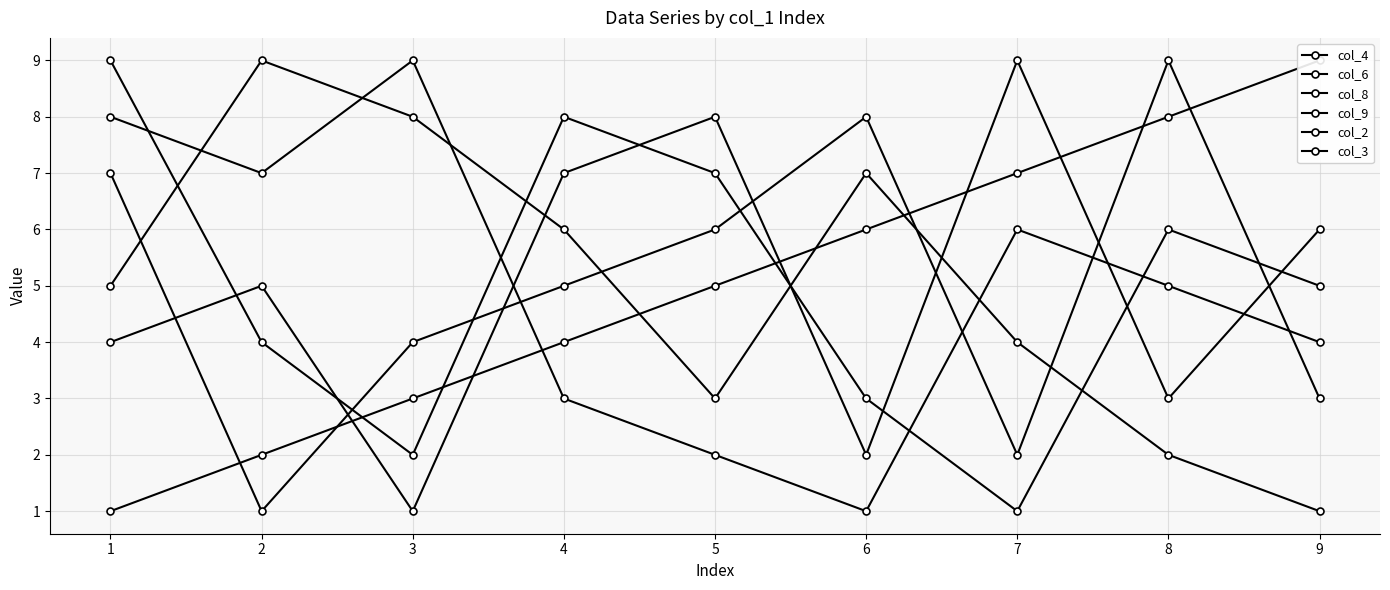

Between which two adjacent categories do col_3 and col_2 first intersect?

4 and 5